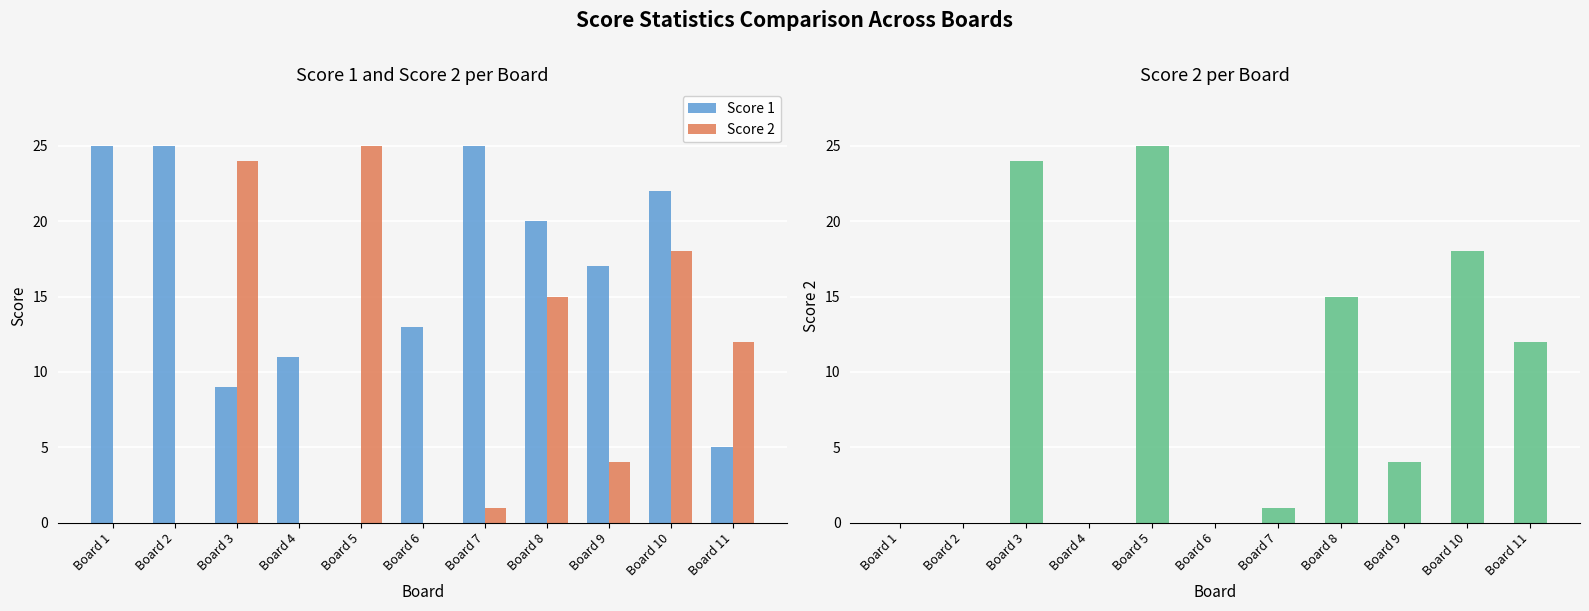

At which category is the sum across all series the highest?

Board 10